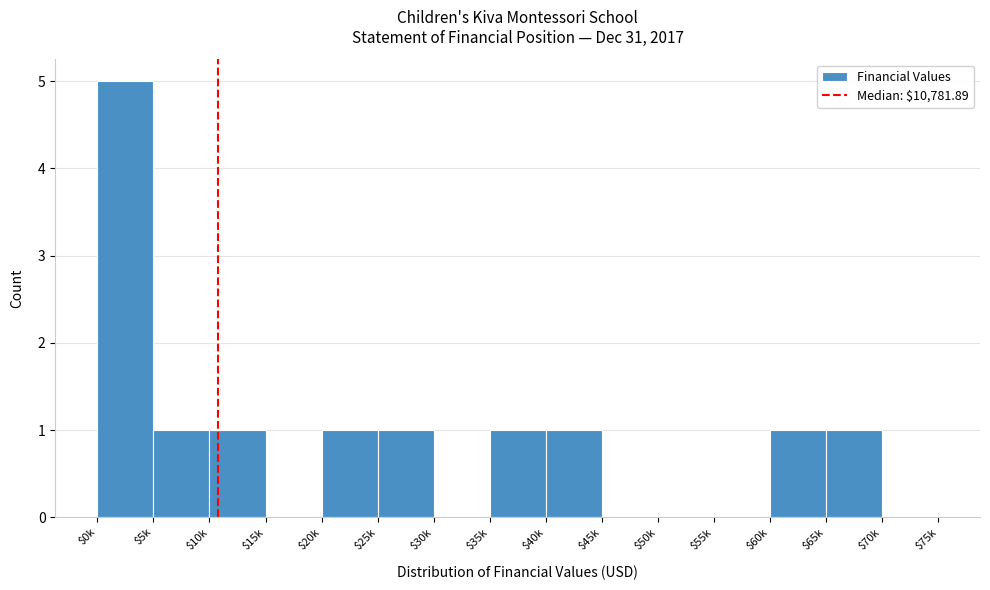

Is it true that the value at $25k is 1?

True